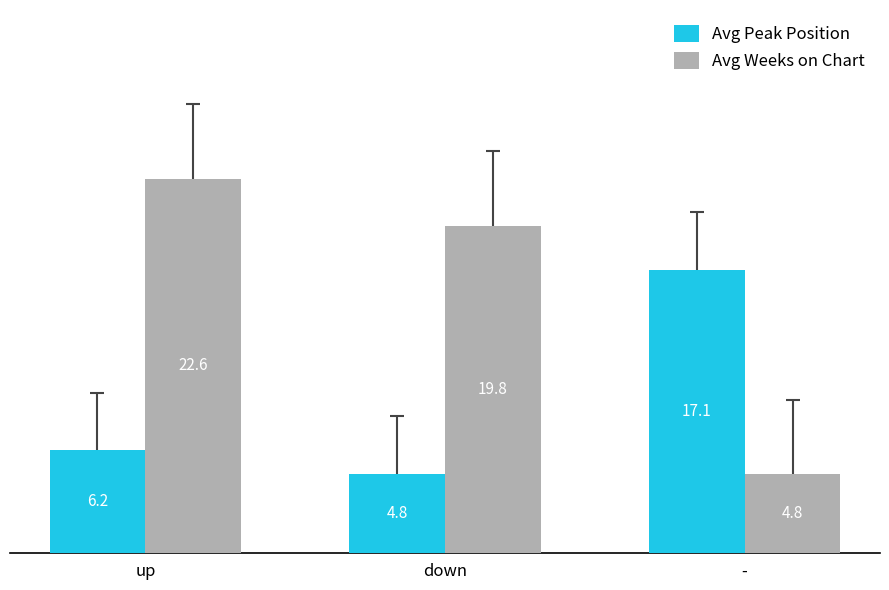

Which series has the widest spread of values?

Avg Weeks on Chart